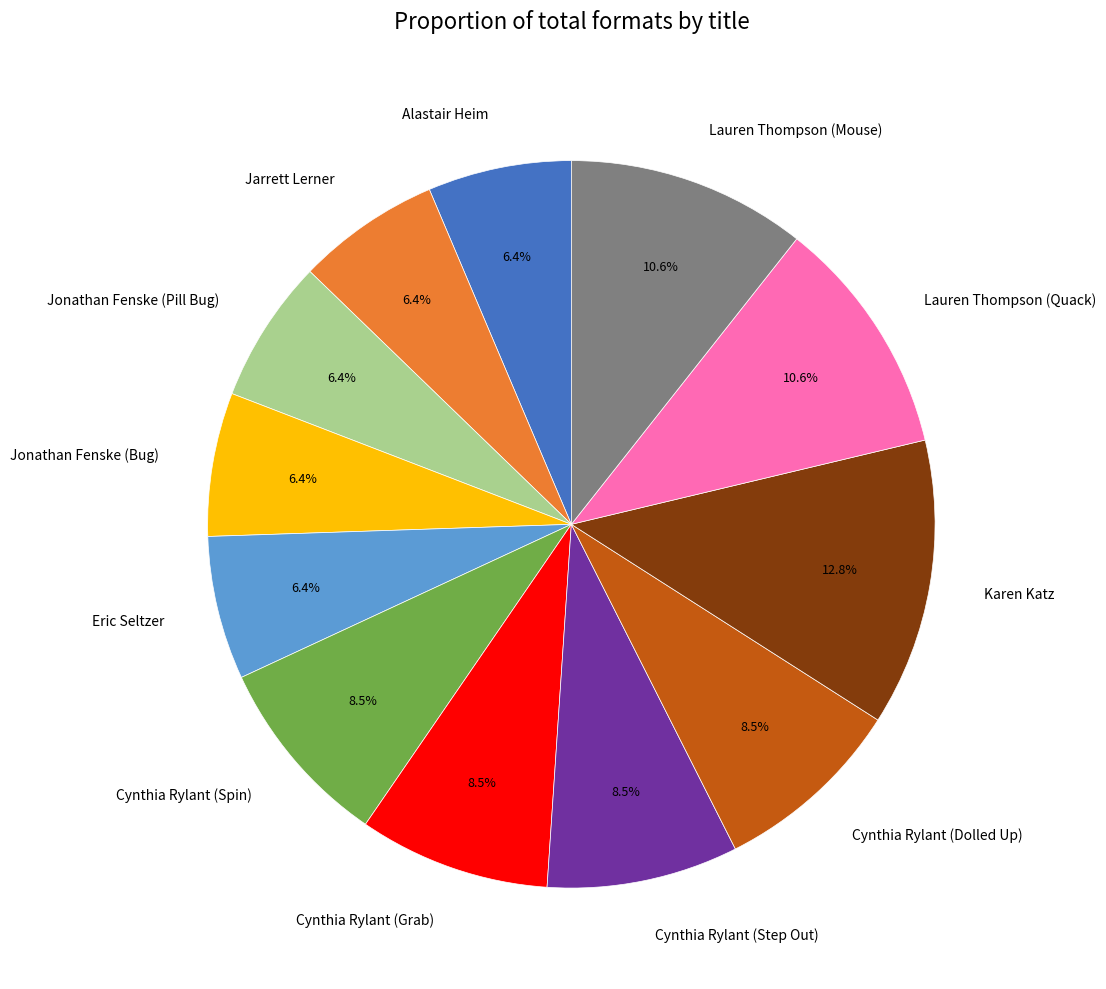

To the nearest percent, what portion does Jarrett Lerner represent?

6%